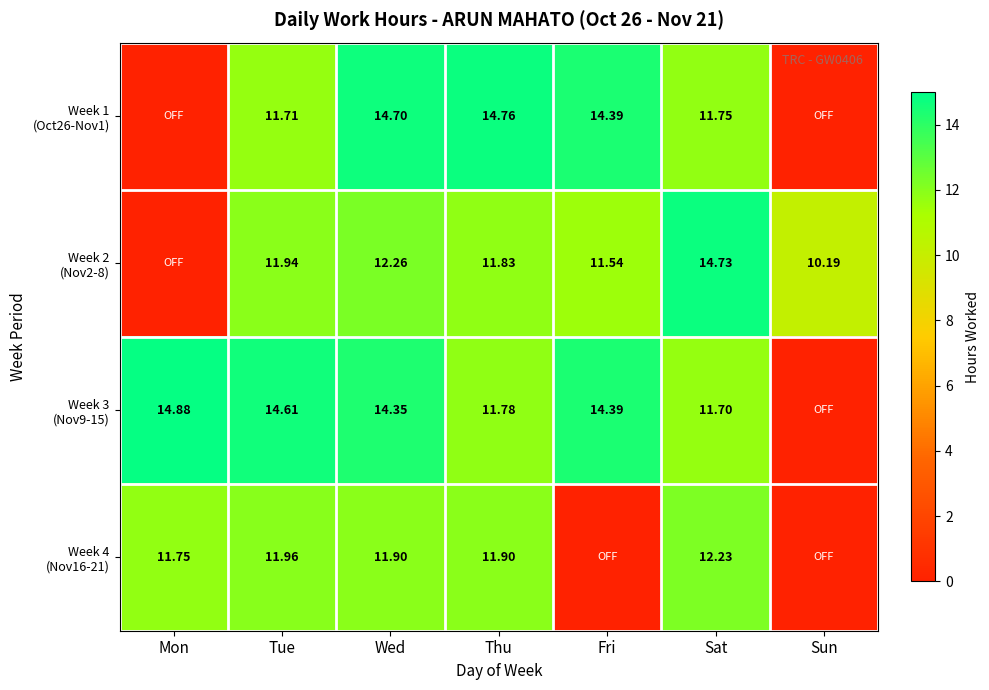

What is the difference between the maximum and second lowest values in the Week 2 (Nov2-8) series?

4.5